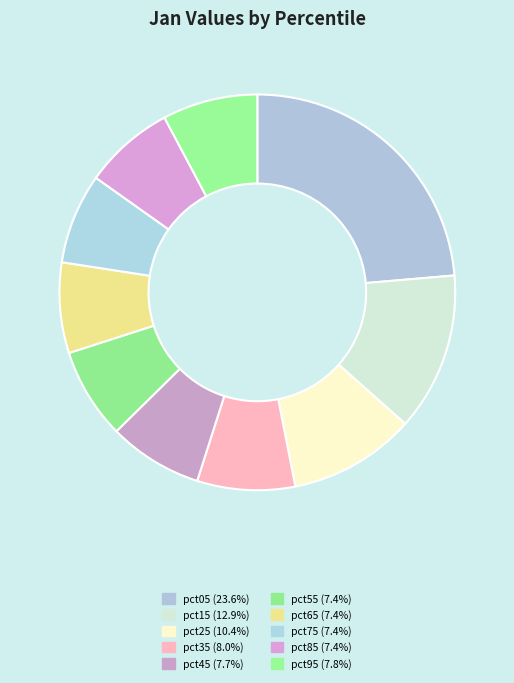

How many slices are in this pie chart?

10